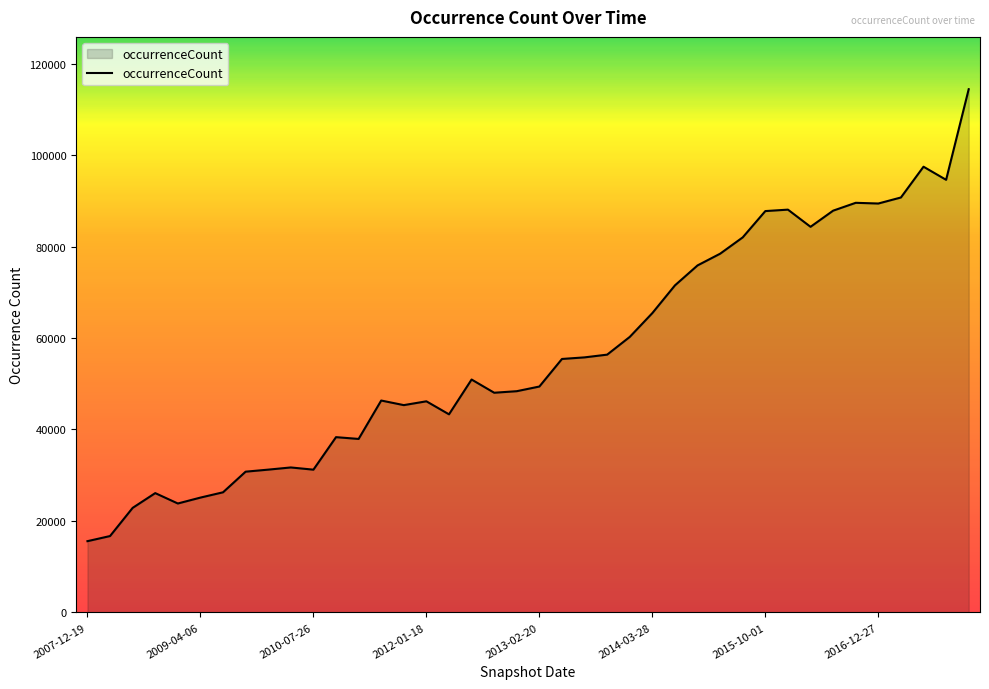

What is the smallest value displayed?

15581